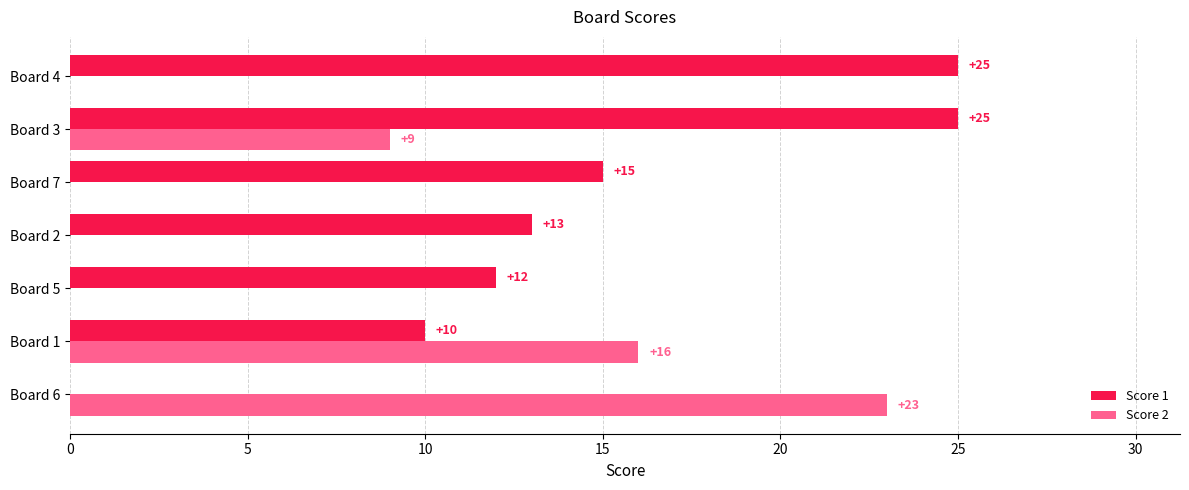

The value of Score 1 at Board 6 is -13. True or false?

False